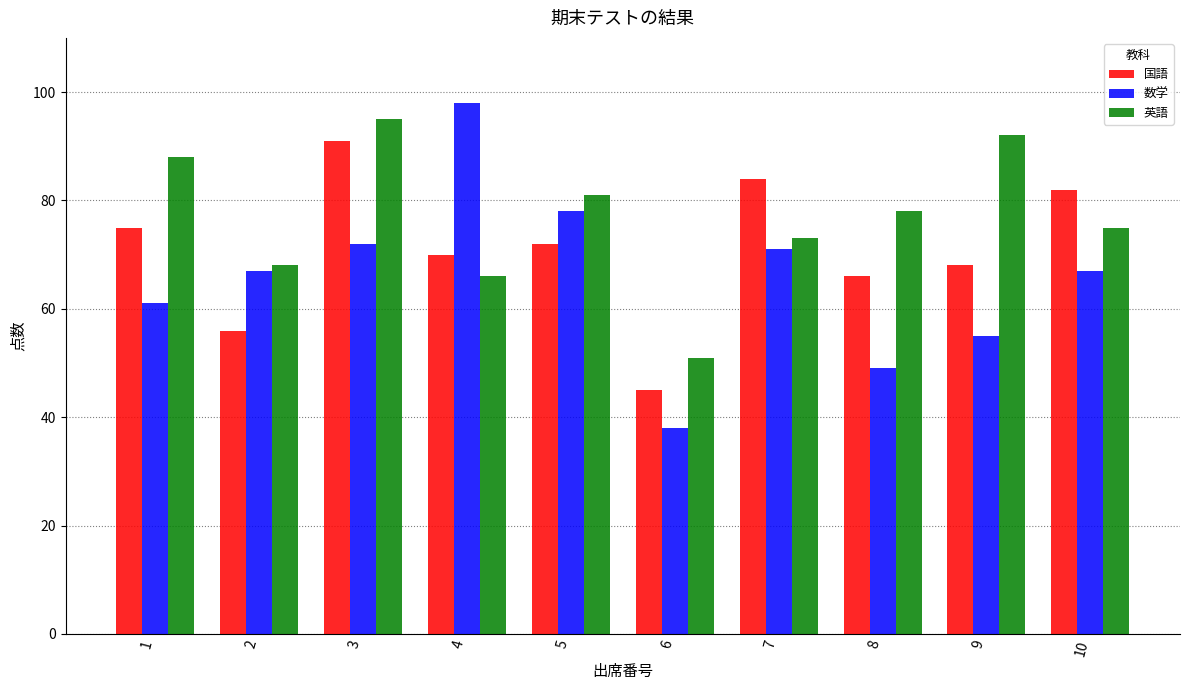

What is the minimum value shown in the chart?

38